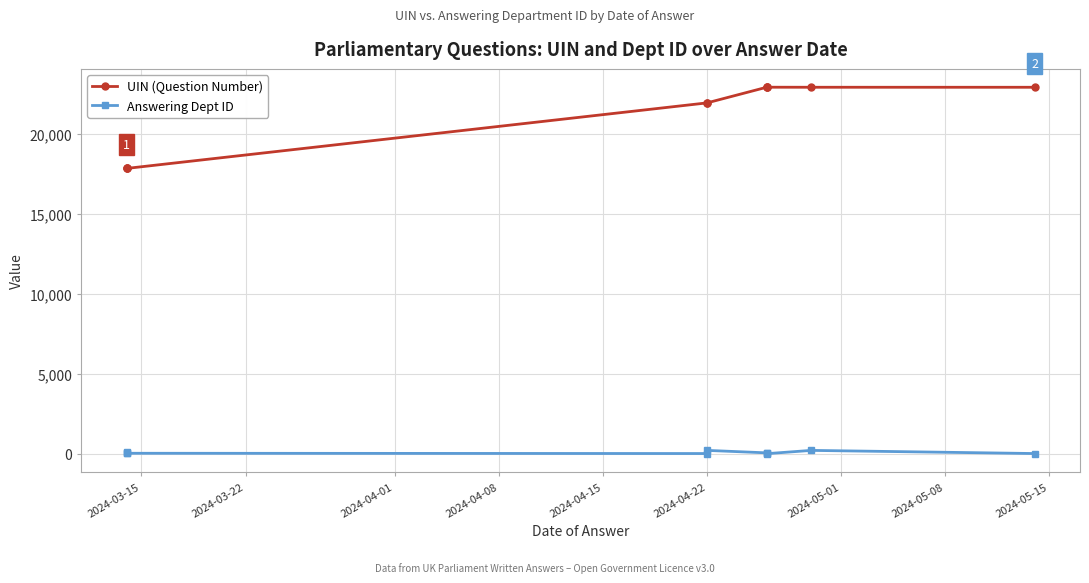

What is the minimum value shown in the chart?

2